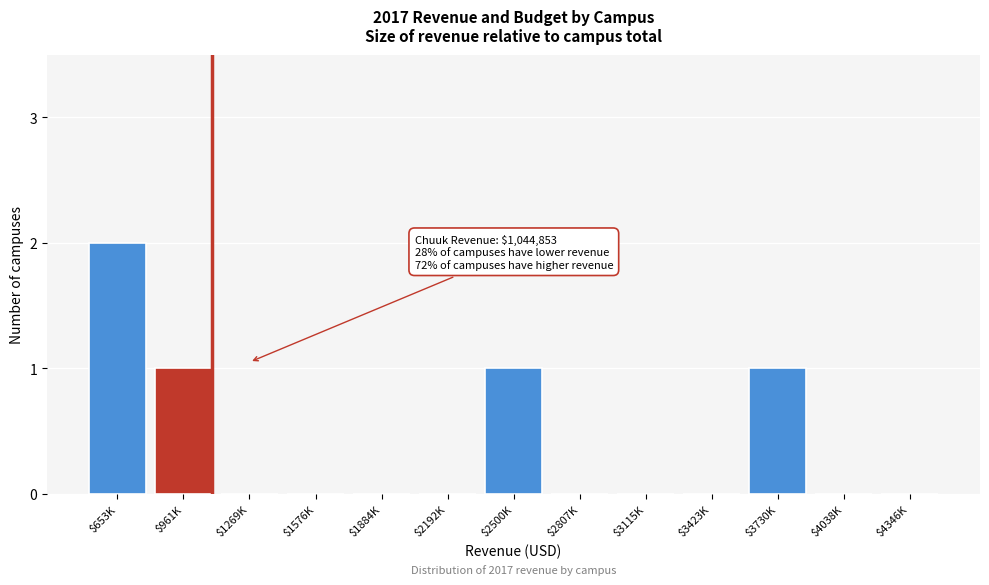

Which label corresponds to the largest value in the chart?

$653K